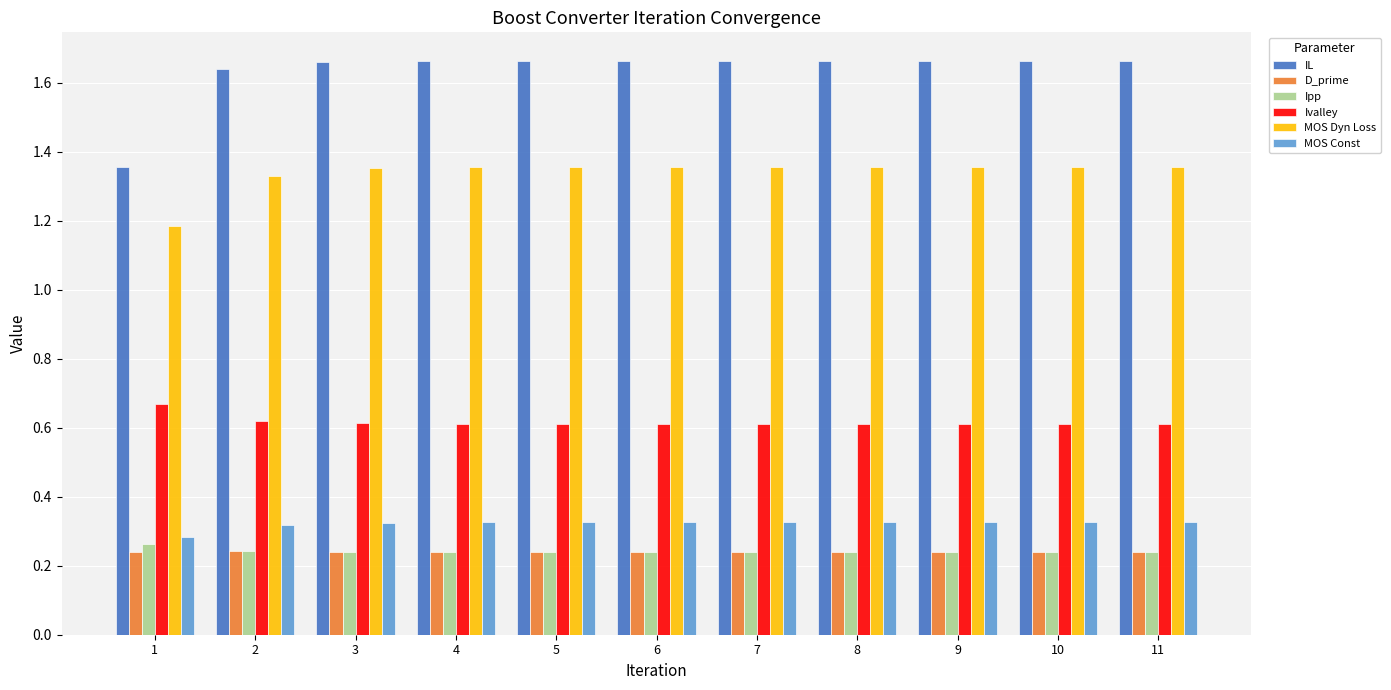

How many Ivalley values are between 0 and 1?

11